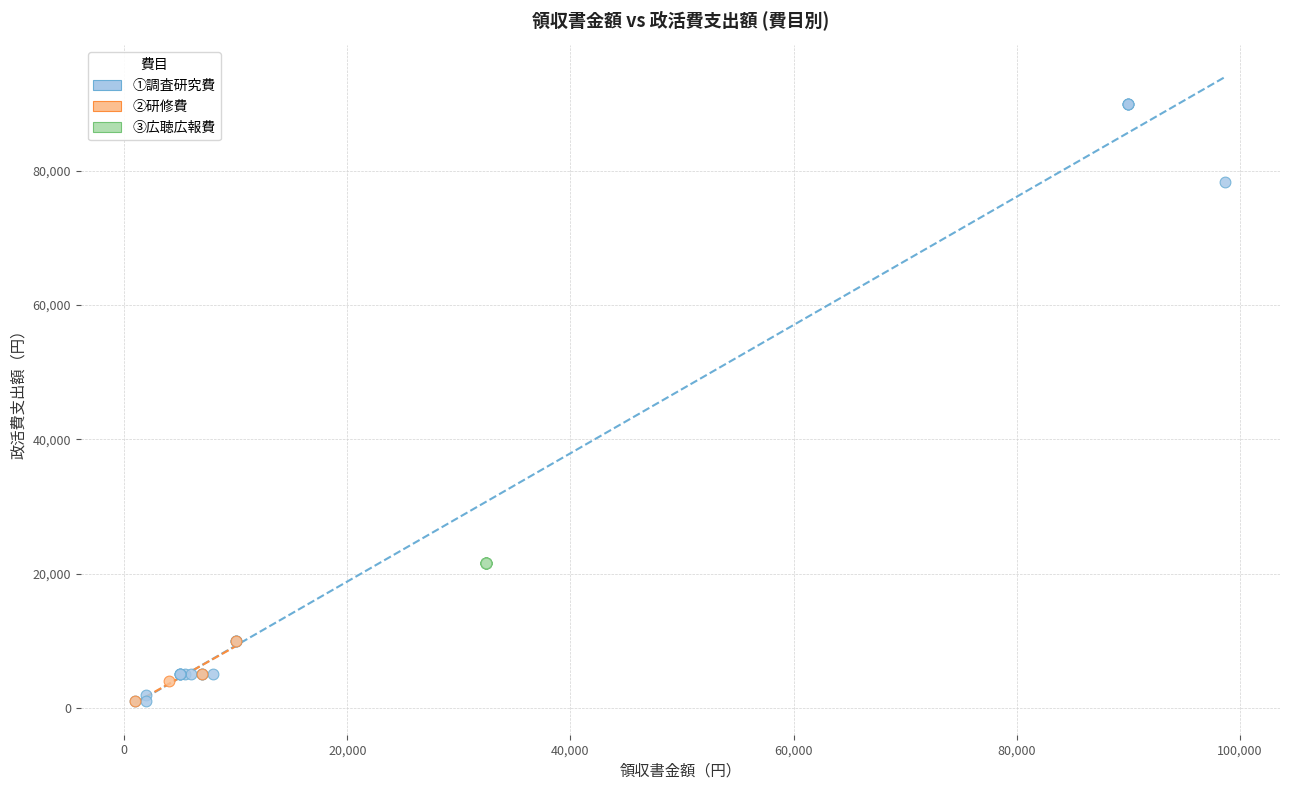

What are all the series names shown in the legend?

①調査研究費, ②研修費, ③広聴広報費